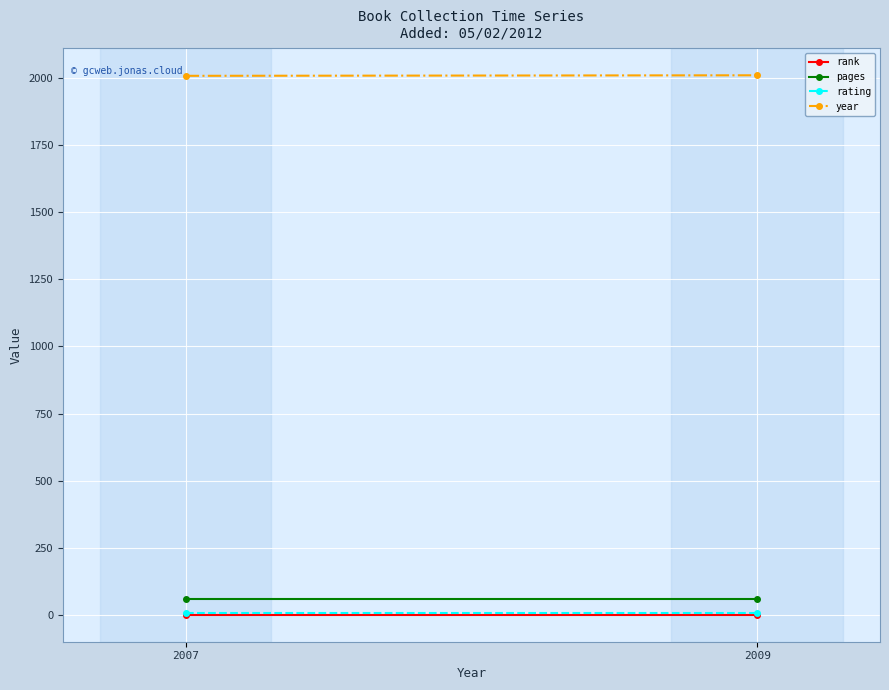

Between 2009 and 2007, which is larger?

2009